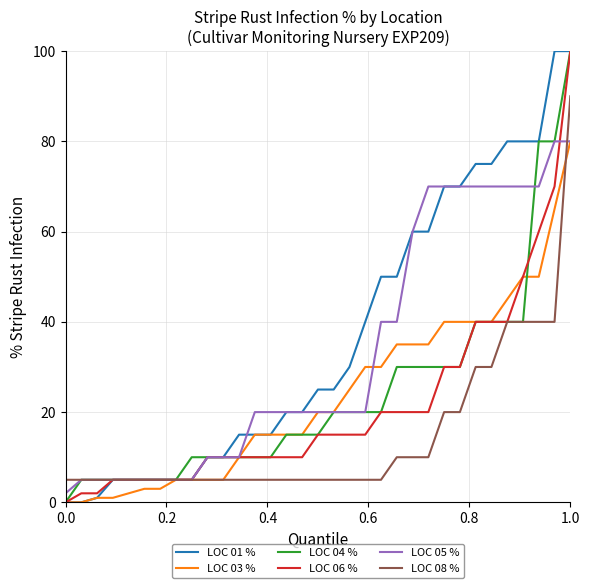

How many times do LOC 04 % and LOC 05 % cross each other?

1